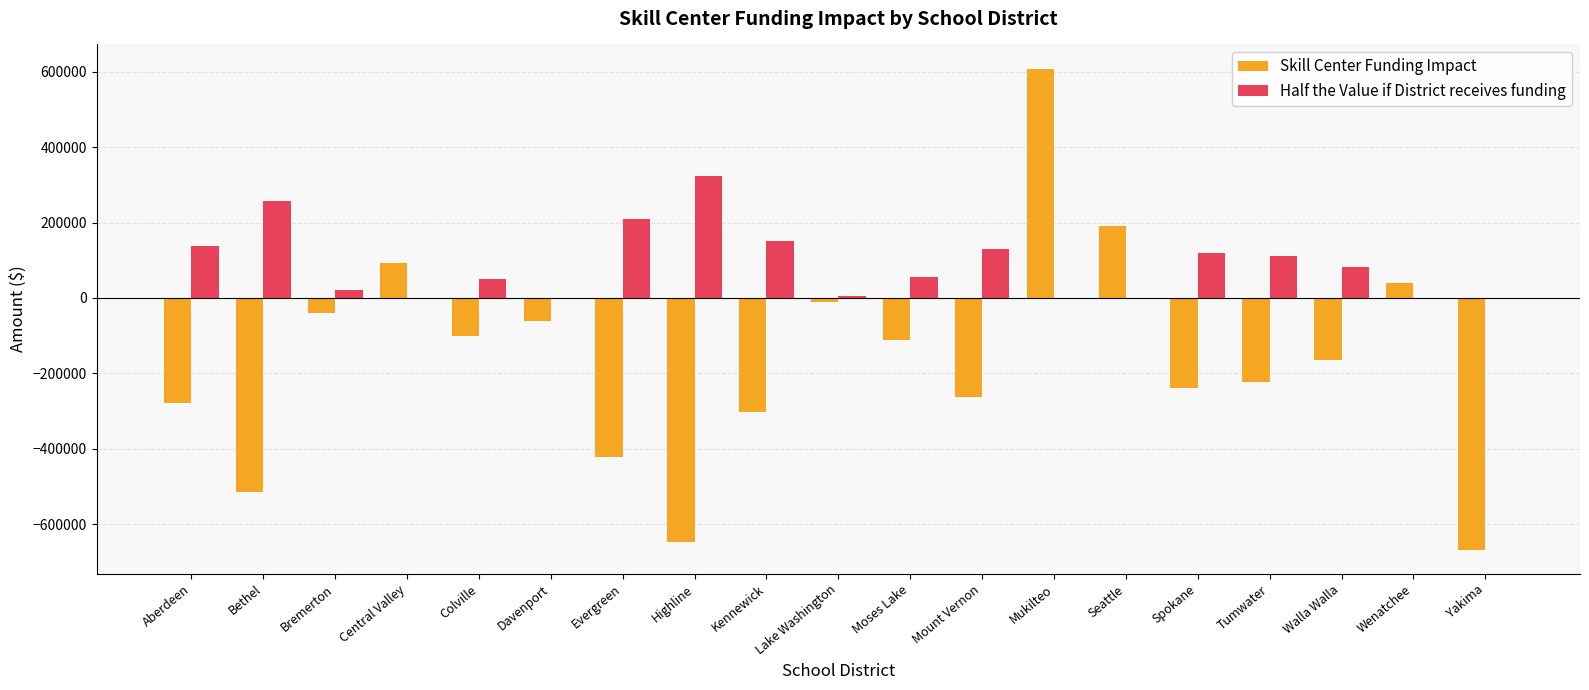

At which category is the sum across all series the highest?

Mukilteo